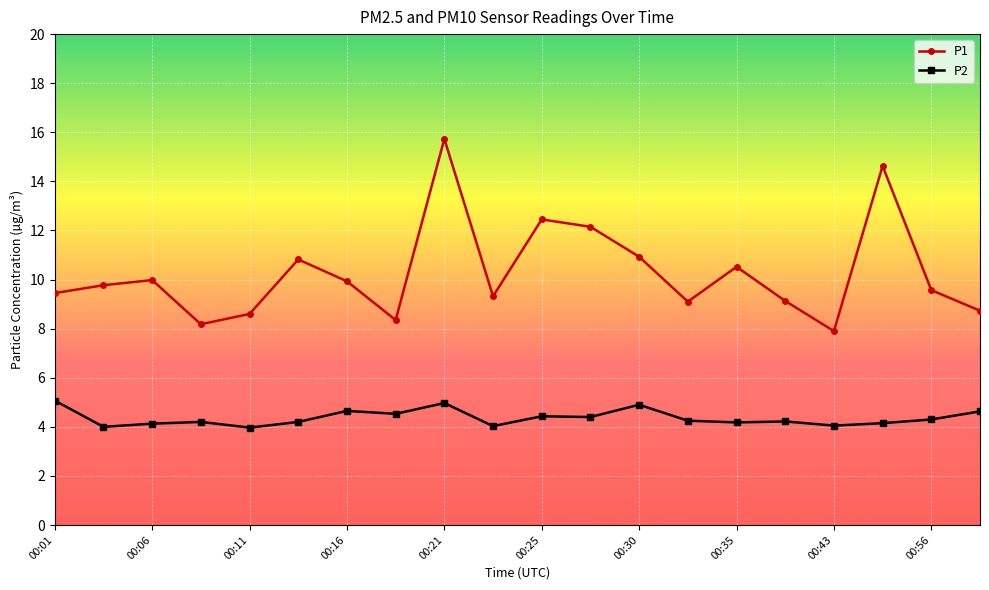

True or false: P2 and P1 intersect in this chart.

False